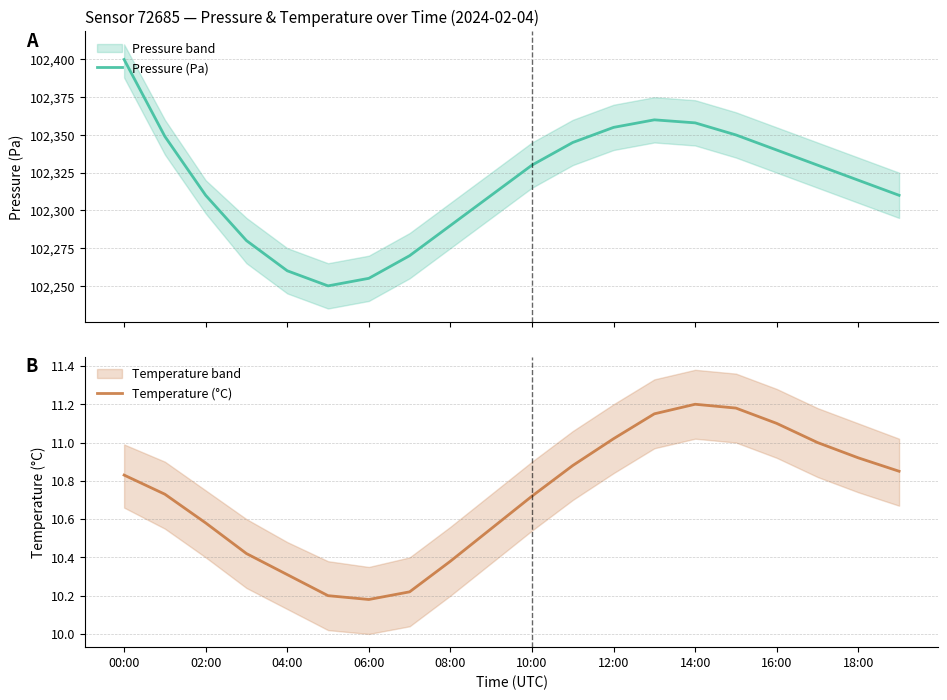

Which category has the highest value across all series?

00:00